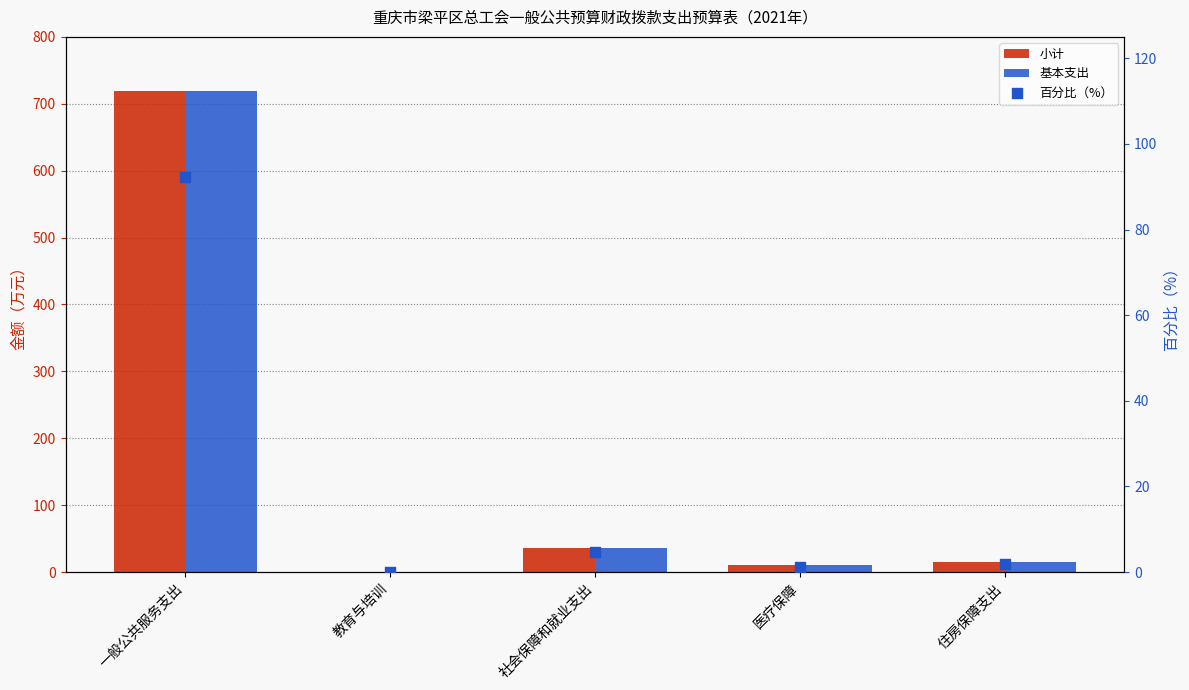

Which series has the largest total across all categories?

小计